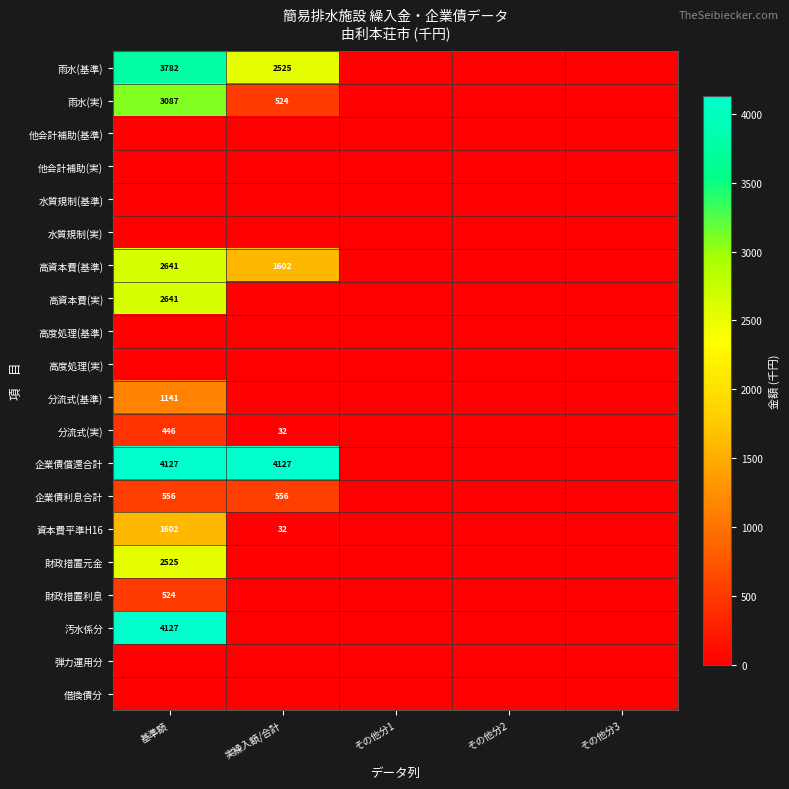

Is it true that 企業債利息合計 equals 556 at 基準額?

True